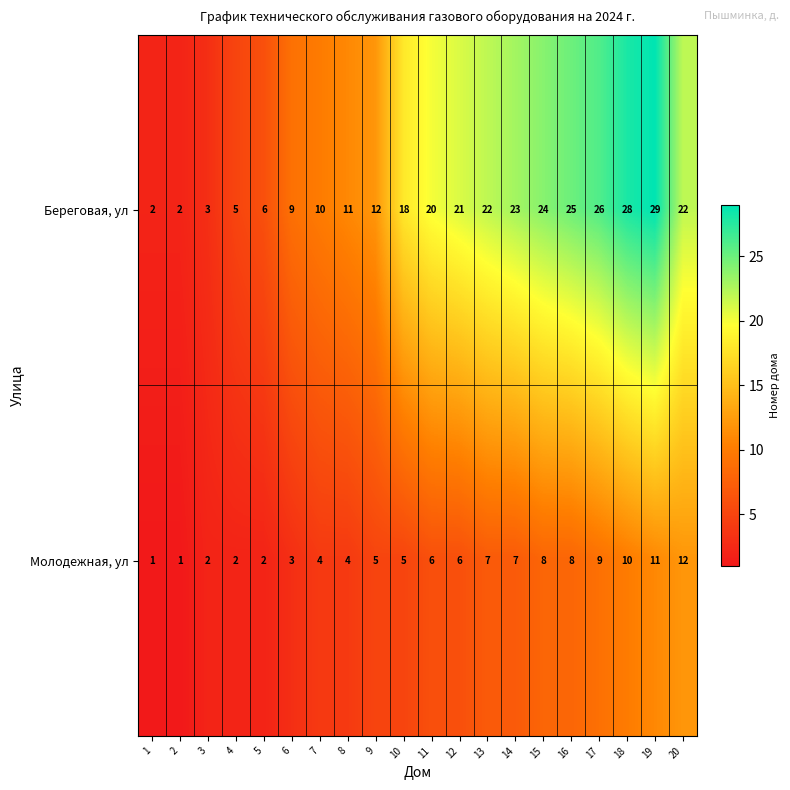

List the series in order of their overall mean, highest first.

Береговая, ул, Молодежная, ул